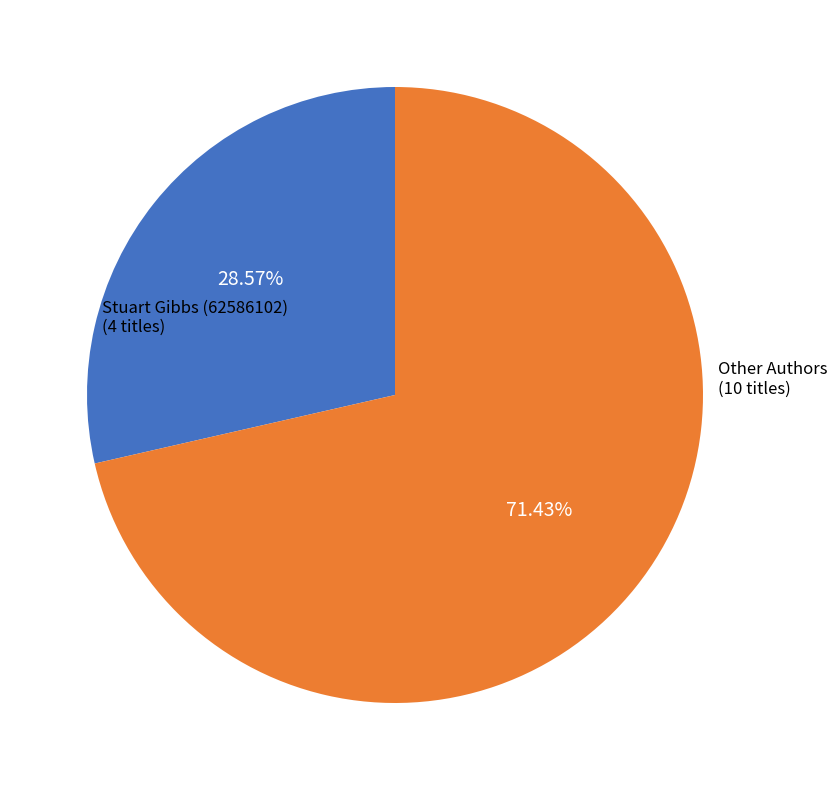

Is there a majority slice in this chart?

Yes